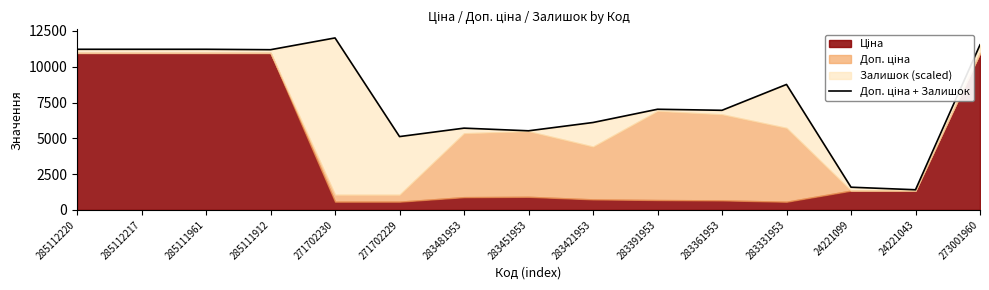

What is the maximum value shown in the chart?

12009.5